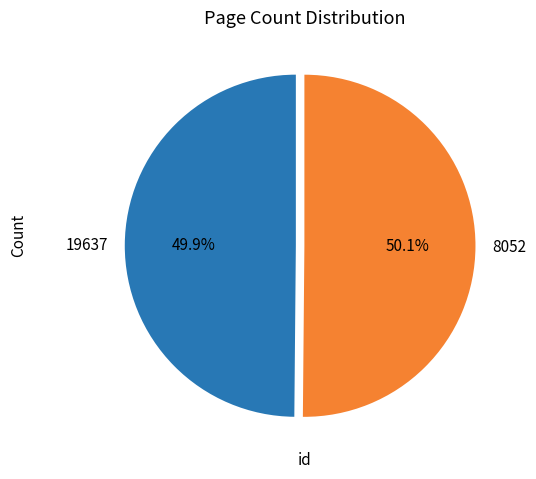

What percentage is NOT represented by 19637?

50.1%